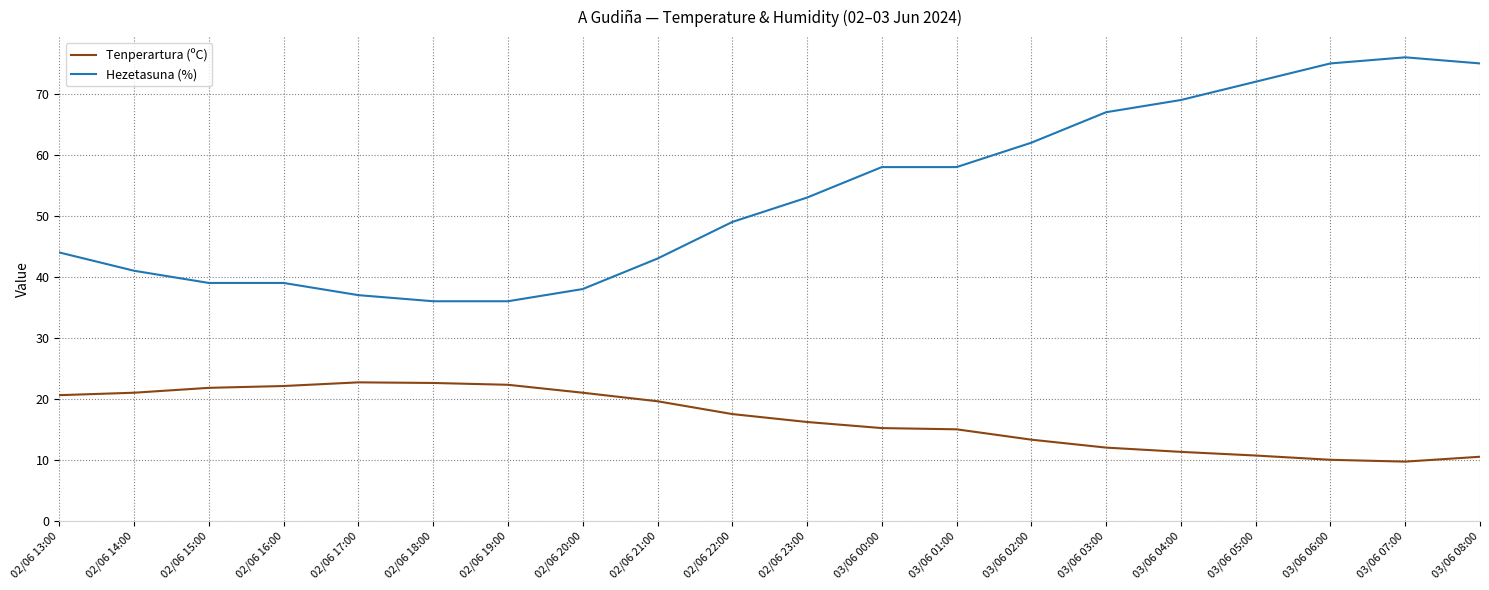

Is the value of Tenperartura (ºC) at 02/06 18:00 greater than the value of Hezetasuna (%) at 02/06 15:00?

No